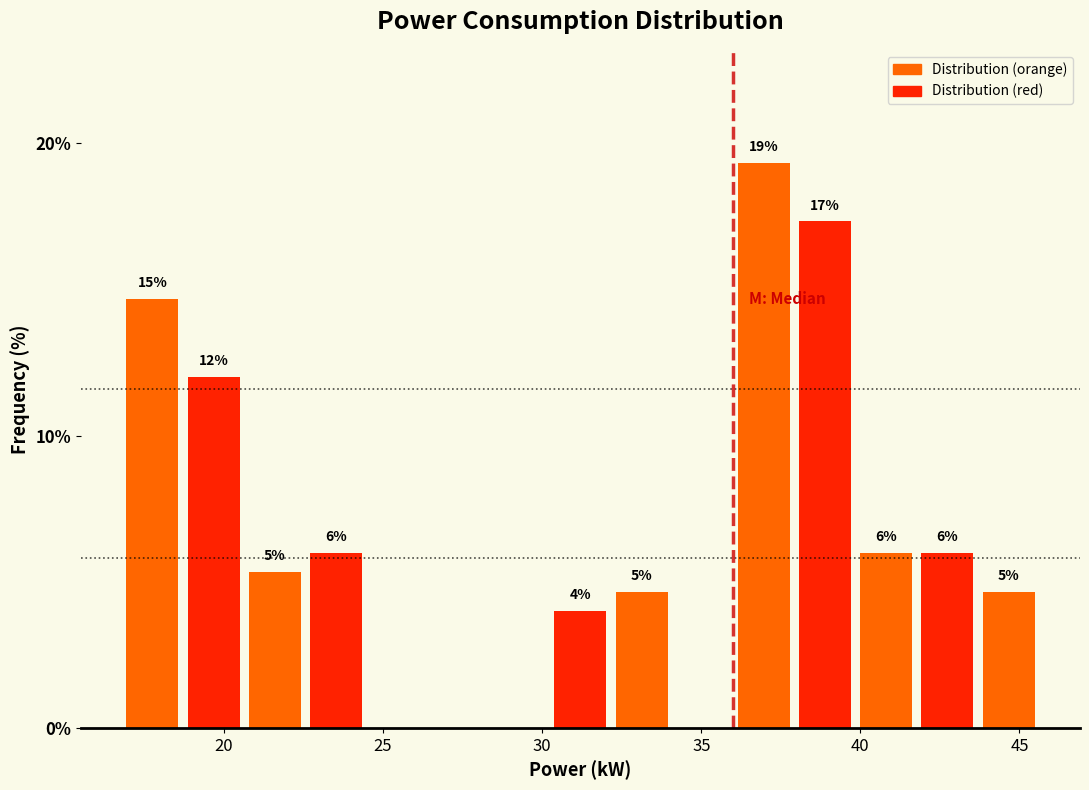

Read against the x-axis, roughly where is the centre of the tallest bar?

37.0